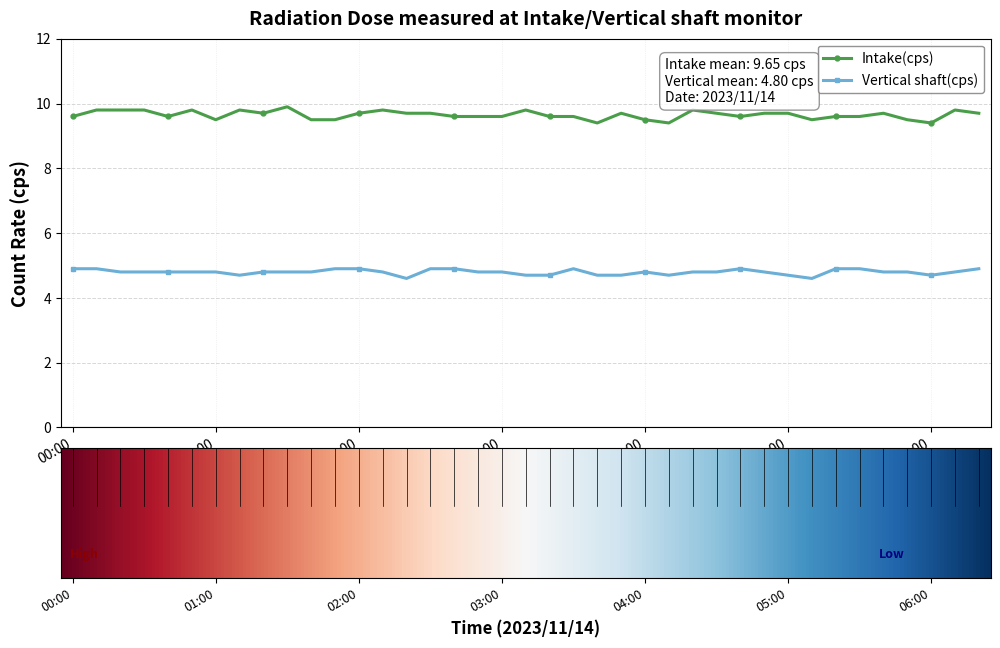

Rank the series by their average value, from lowest to highest.

Vertical shaft(cps), Intake(cps)